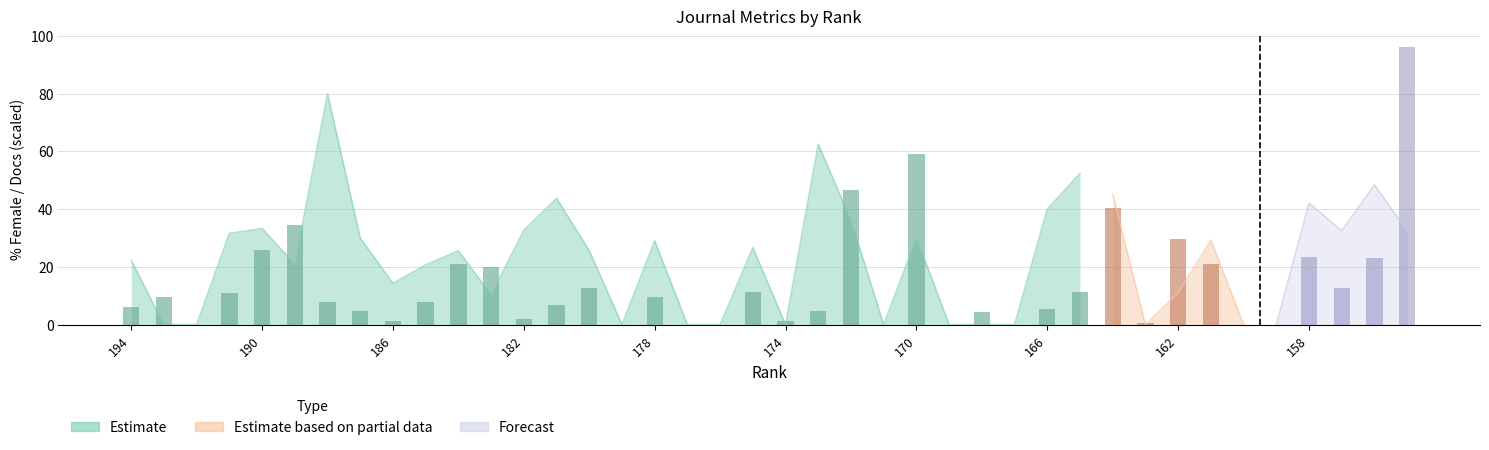

What is the difference between the maximum and minimum values?

59.2